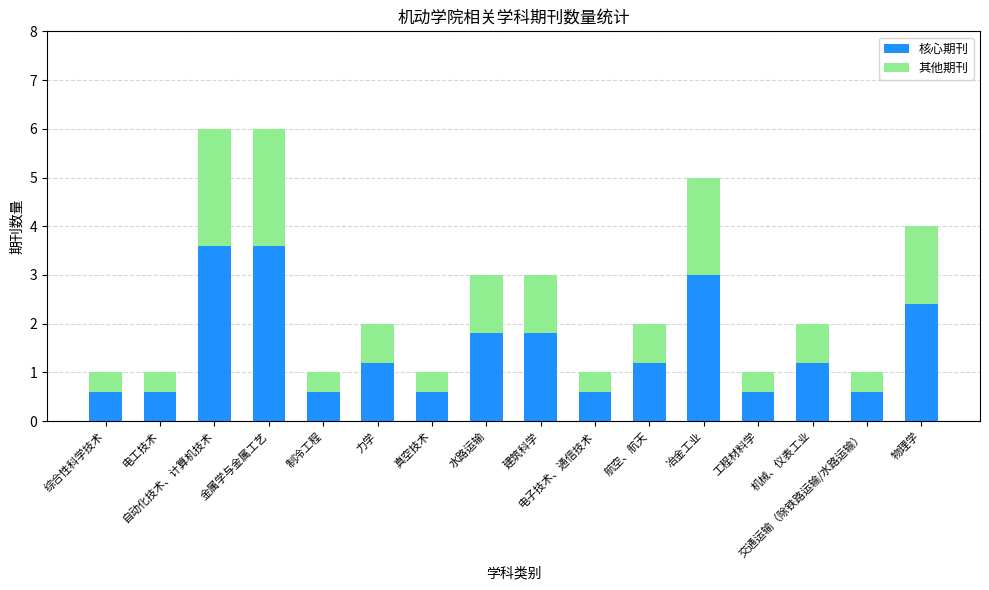

What is the value of the 核心期刊 bar at the 4th from the left?

3.6